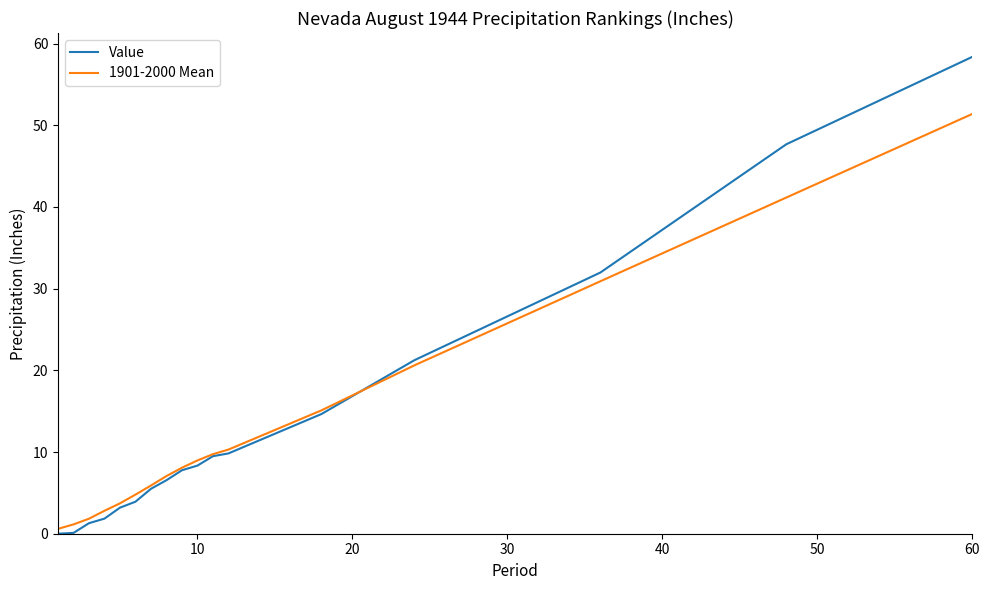

What is the maximum value shown in the chart?

58.4